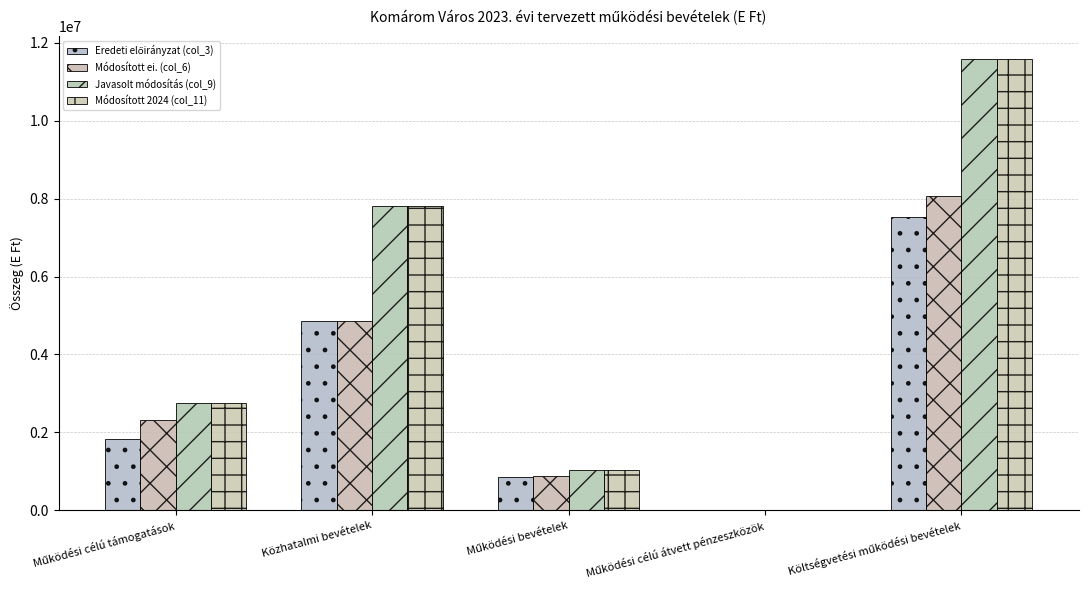

How many data points does each series have?

5